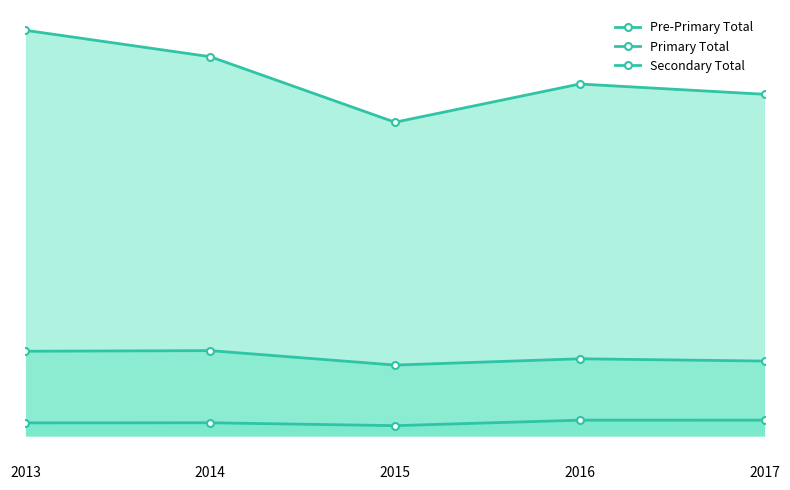

True or false: Pre-Primary Total and Secondary Total cross at least once.

False